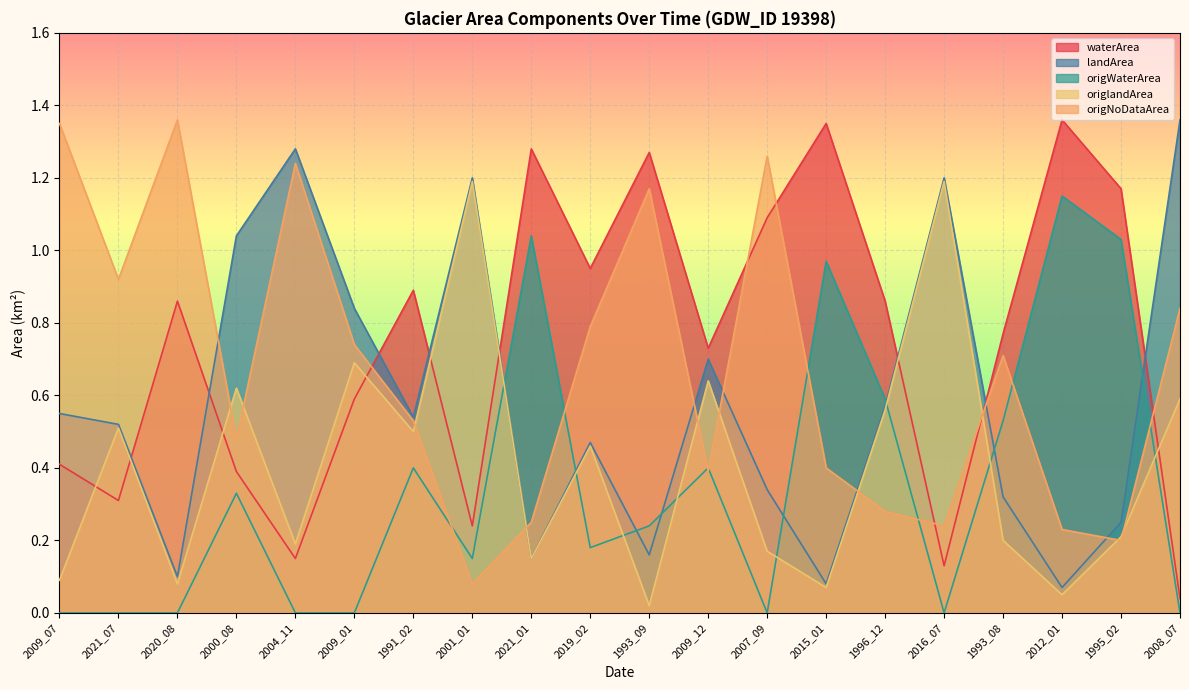

What is the maximum value for landArea?

1.4